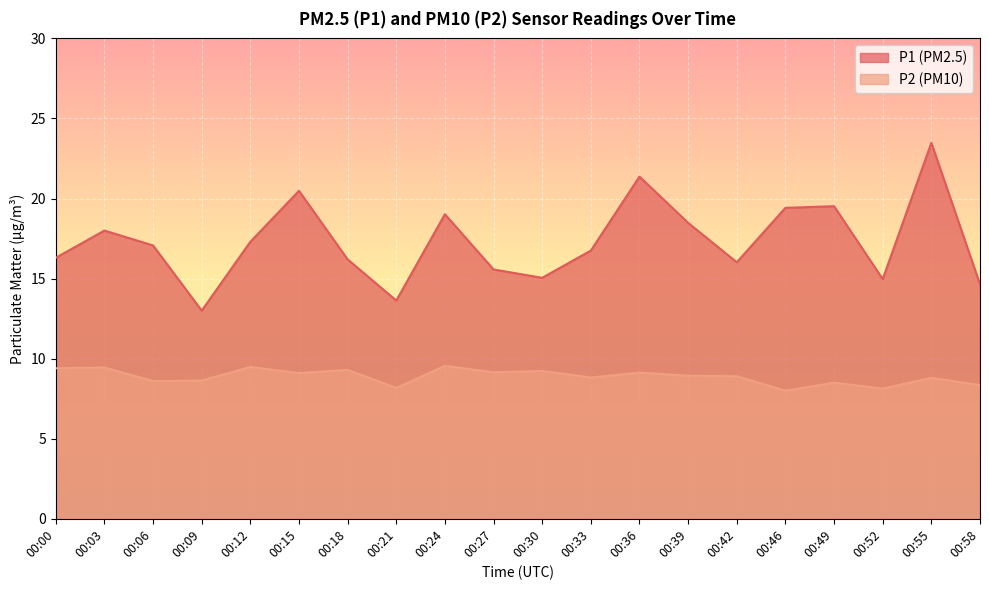

What is the sum of all P1 values?

346.3